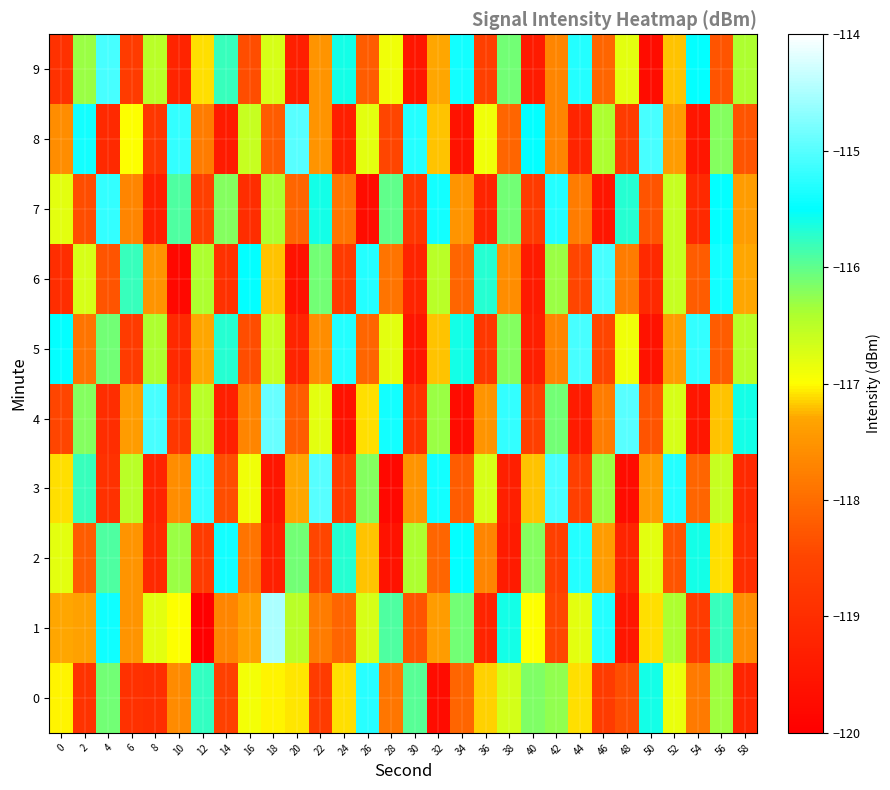

What is the total value across all series at 34?

-1173.8